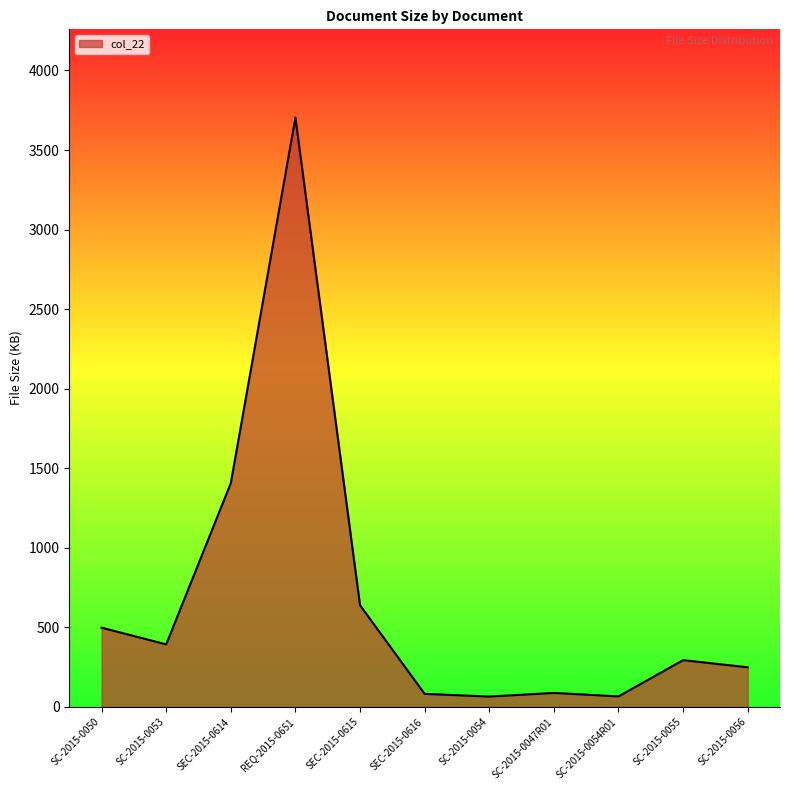

What is the difference between the values at SC-2015-0054R01 and REQ-2015-0651?

3637